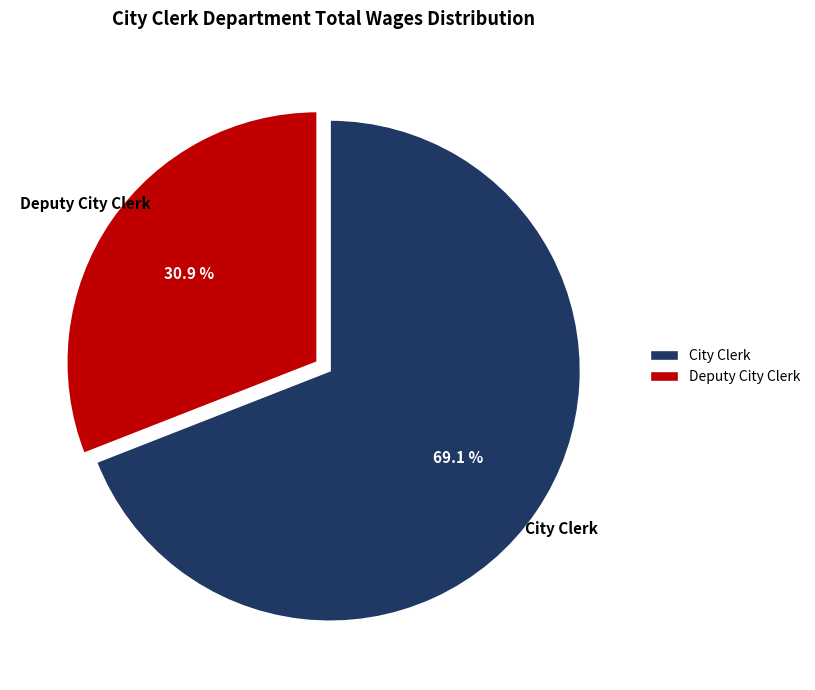

To the nearest percent, what is the difference between the largest and smallest slice percentages?

38%